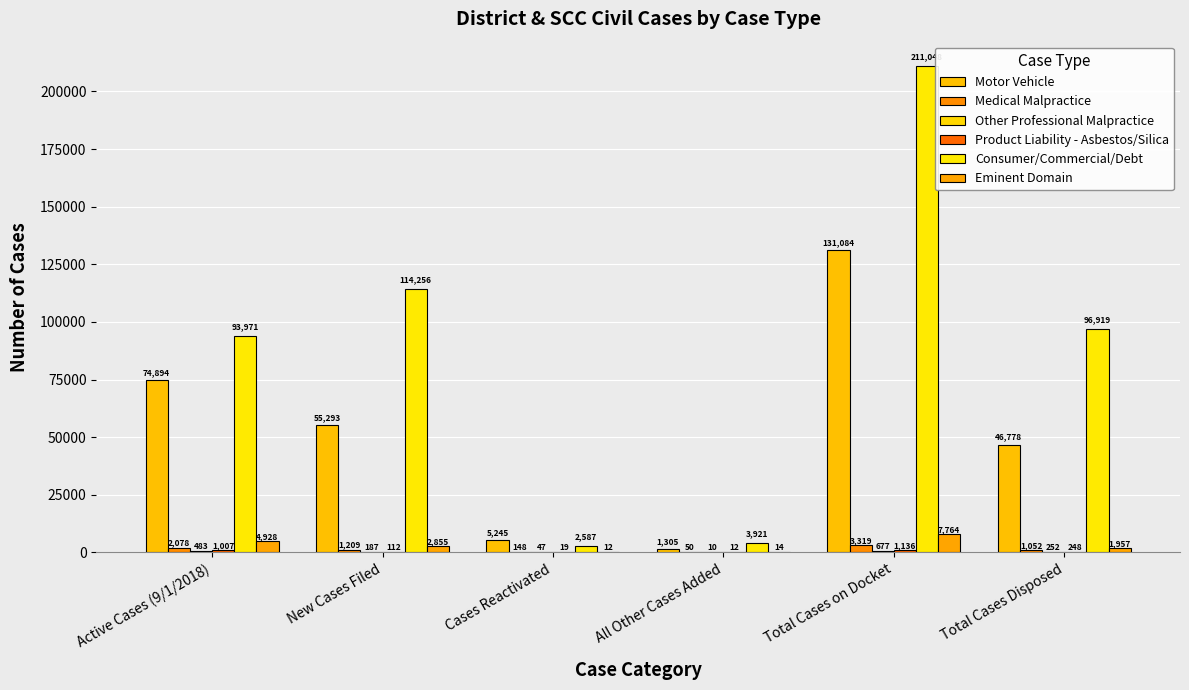

Reading left to right, what are all the values shown in this chart?

Motor Vehicle: Active Cases (9/1/2018)=74894	New Cases Filed=55293	Cases Reactivated=5245	All Other Cases Added=1305	Total Cases on Docket=131084	Total Cases Disposed=46778
Medical Malpractice: Active Cases (9/1/2018)=2078	New Cases Filed=1209	Cases Reactivated=148	All Other Cases Added=50	Total Cases on Docket=3319	Total Cases Disposed=1052
Other Professional Malpractice: Active Cases (9/1/2018)=483	New Cases Filed=187	Cases Reactivated=47	All Other Cases Added=10	Total Cases on Docket=677	Total Cases Disposed=252
Product Liability - Asbestos/Silica: Active Cases (9/1/2018)=1007	New Cases Filed=112	Cases Reactivated=19	All Other Cases Added=12	Total Cases on Docket=1136	Total Cases Disposed=248
Consumer/Commercial/Debt: Active Cases (9/1/2018)=93971	New Cases Filed=114256	Cases Reactivated=2587	All Other Cases Added=3921	Total Cases on Docket=211048	Total Cases Disposed=96919
Eminent Domain: Active Cases (9/1/2018)=4928	New Cases Filed=2855	Cases Reactivated=12	All Other Cases Added=14	Total Cases on Docket=7764	Total Cases Disposed=1957